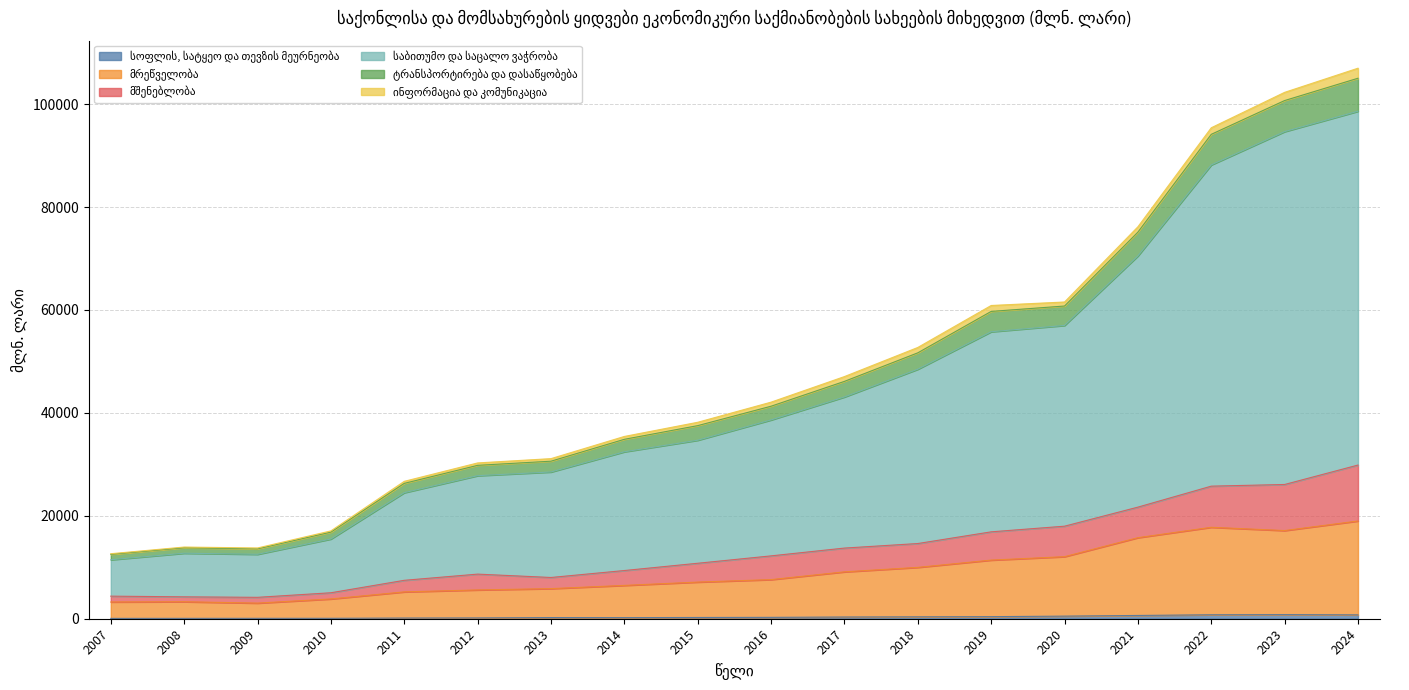

Does the chart have visible grid lines?

Yes